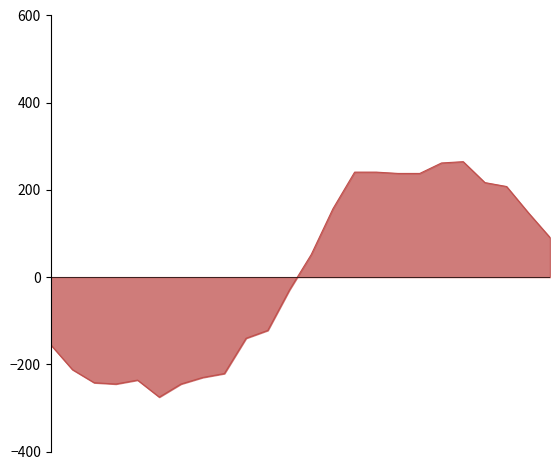

What is the smallest value displayed?

-275.2